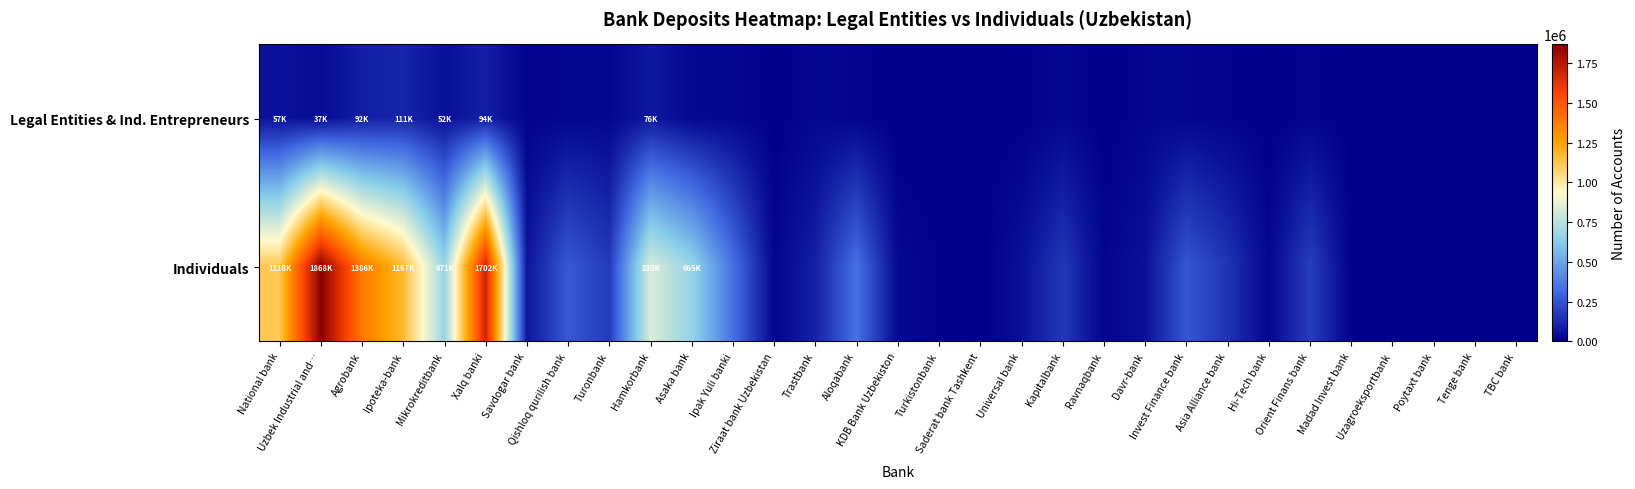

How many data points does each series have?

31